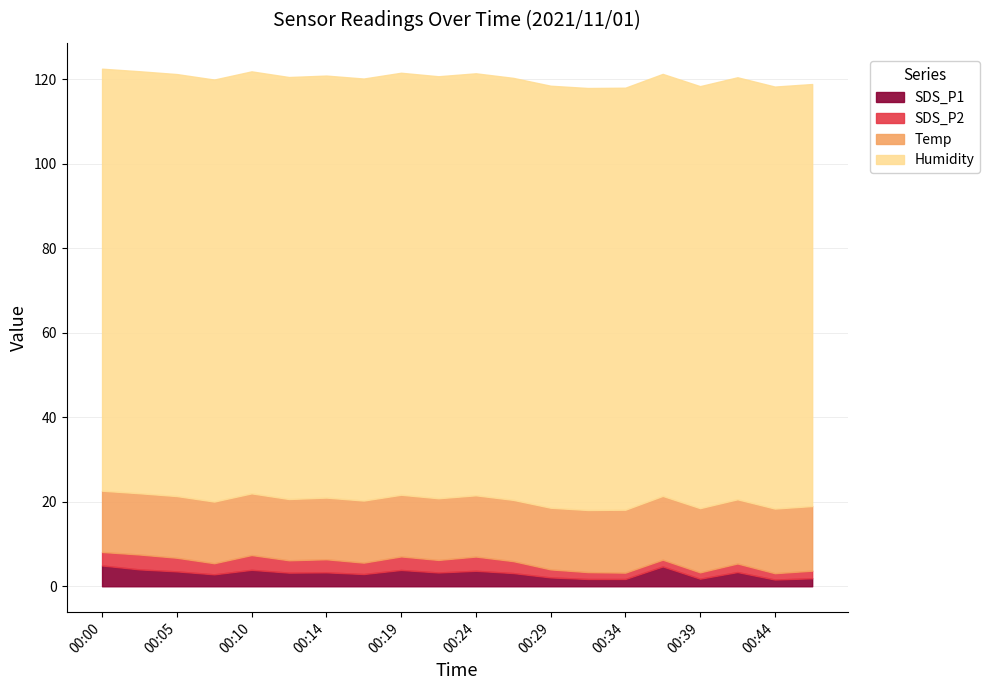

Reading right to left, what are all the values shown in this chart?

SDS_P1: 00:46=1.9	00:44=1.6	00:41=3.4	00:39=1.8	00:36=4.7	00:34=1.7	00:32=1.7	00:29=2.1	00:27=3.1	00:24=3.7	00:22=3.3	00:19=3.9	00:17=2.9	00:14=3.3	00:12=3.2	00:10=3.9	00:07=2.8	00:05=3.5	00:02=4.0	00:00=4.9
SDS_P2: 00:46=1.8	00:44=1.5	00:41=2.0	00:39=1.5	00:36=1.6	00:34=1.5	00:32=1.6	00:29=1.9	00:27=2.8	00:24=3.4	00:22=3.0	00:19=3.2	00:17=2.7	00:14=3.1	00:12=2.9	00:10=3.5	00:07=2.6	00:05=3.2	00:02=3.5	00:00=3.2
Temp: 00:46=15.3	00:44=15.3	00:41=15.2	00:39=15.2	00:36=15.1	00:34=14.9	00:32=14.7	00:29=14.6	00:27=14.5	00:24=14.5	00:22=14.6	00:19=14.6	00:17=14.7	00:14=14.6	00:12=14.5	00:10=14.6	00:07=14.6	00:05=14.6	00:02=14.5	00:00=14.5
Humidity: 00:46=99.9	00:44=99.9	00:41=99.9	00:39=99.9	00:36=99.9	00:34=99.9	00:32=99.9	00:29=99.9	00:27=99.9	00:24=99.9	00:22=99.9	00:19=99.9	00:17=99.9	00:14=99.9	00:12=99.9	00:10=99.9	00:07=99.9	00:05=99.9	00:02=99.9	00:00=99.9